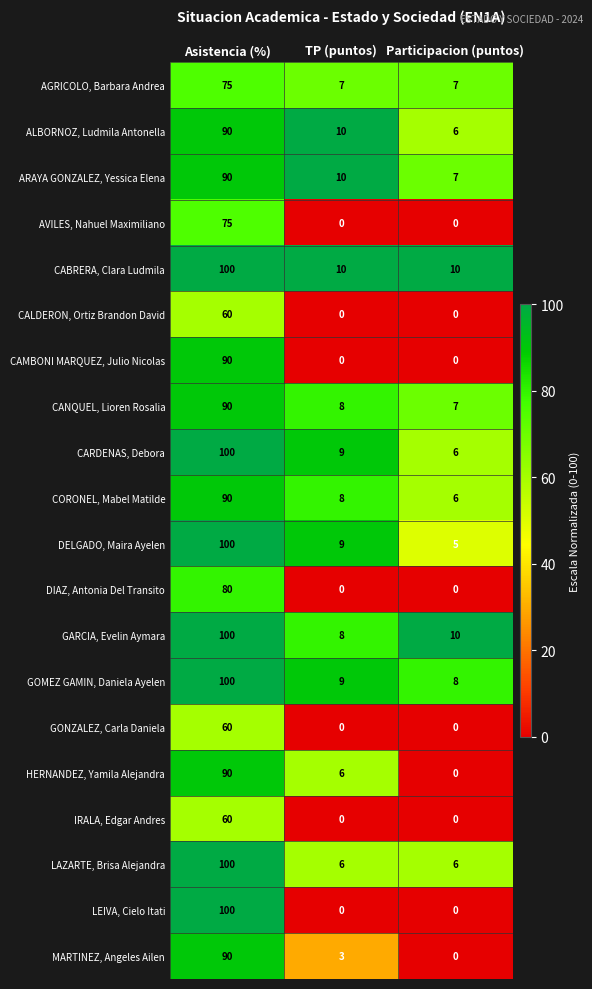

What is the difference between the maximum and minimum values in the IRALA, Edgar Andres series?

60